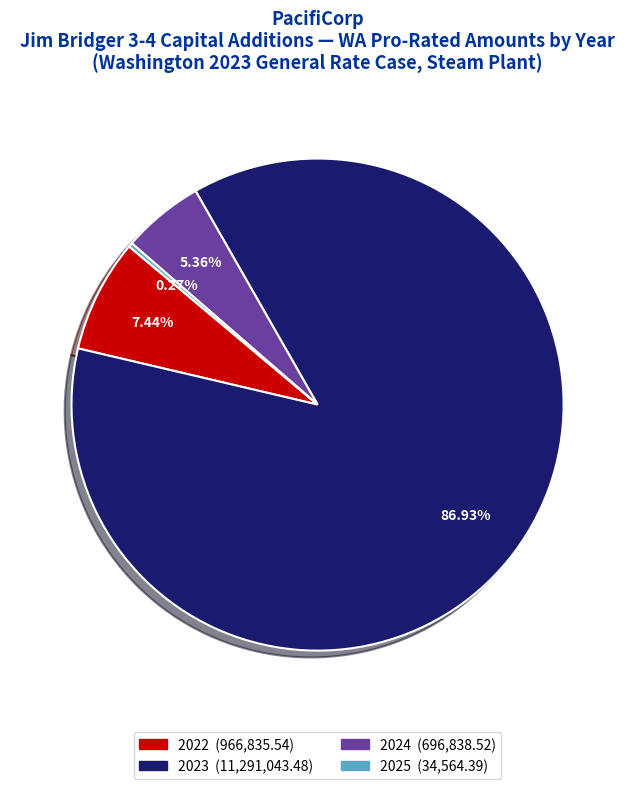

Combined, do 2022 and 2023 account for over 50%?

Yes